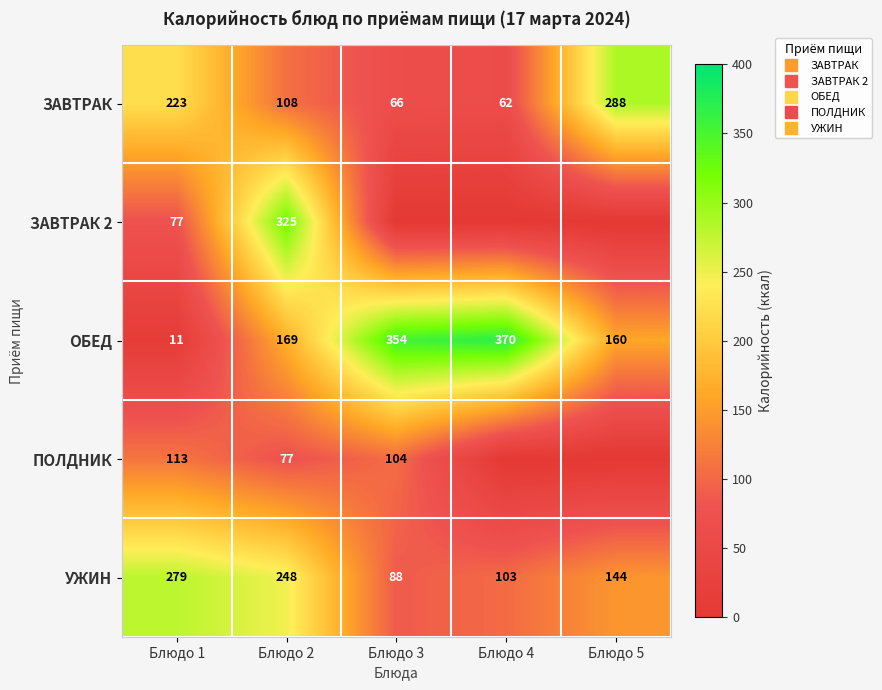

True or false: ПОЛДНИК has a value of 104.3 at Блюдо 3.

True